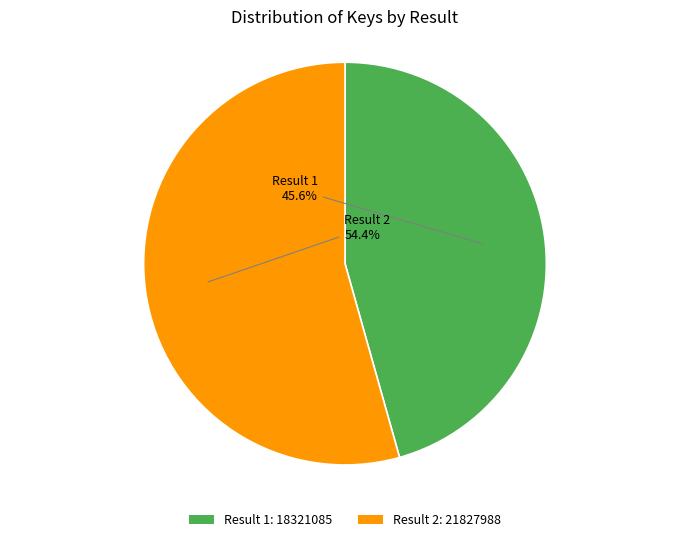

To the nearest percent, what is the difference between the largest and smallest slice percentages?

9%